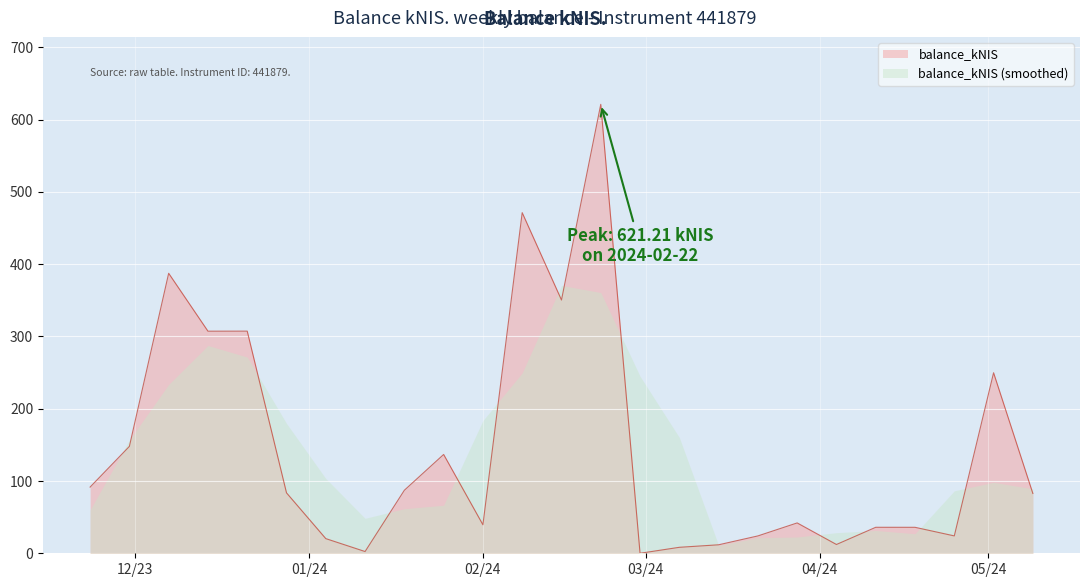

Reading right to left, what are all the values shown in this chart?

82.8	249.8	24.0	35.9	36.0	12.2	42.0	24.0	11.7	8.2	0.0	621.2	350.5	471.3	39.5	136.7	87.2	2.4	20.3	83.6	307.4	307.3	387.4	147.9	91.6